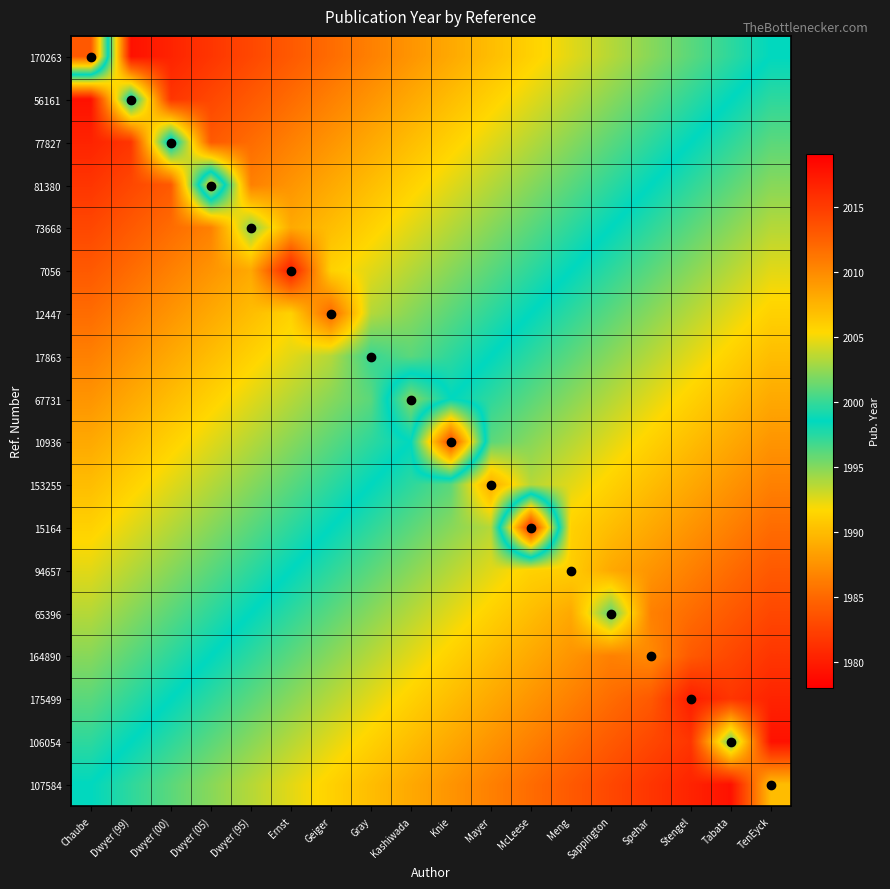

What is the total value across all series at Kashiwada?

35966.9